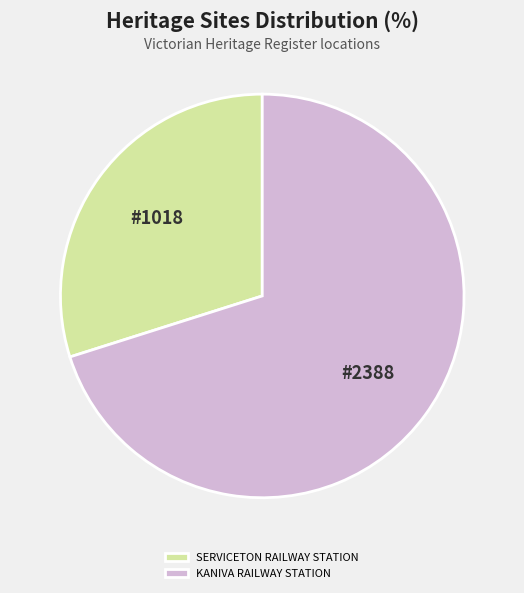

How many slices are in this pie chart?

2